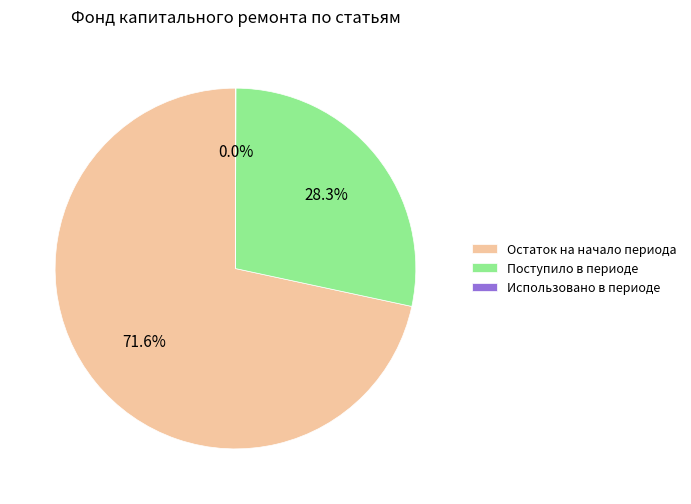

Is Остаток на начало периода the majority of the pie?

Yes